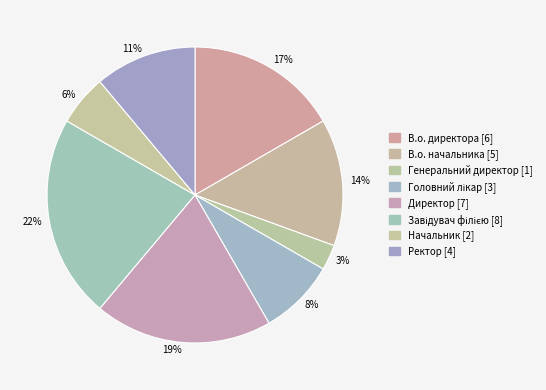

To the nearest percent, what portion does 11% represent?

11%